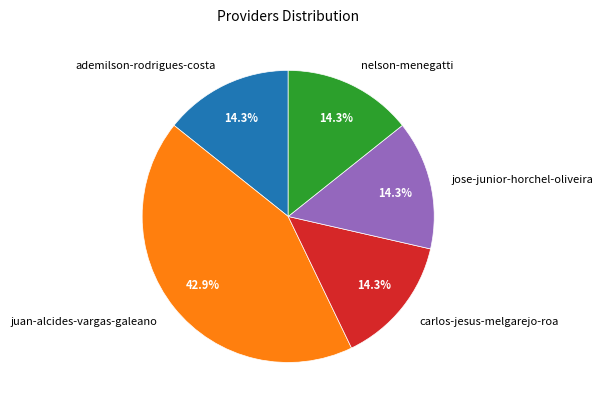

Count the number of slices in the pie.

5